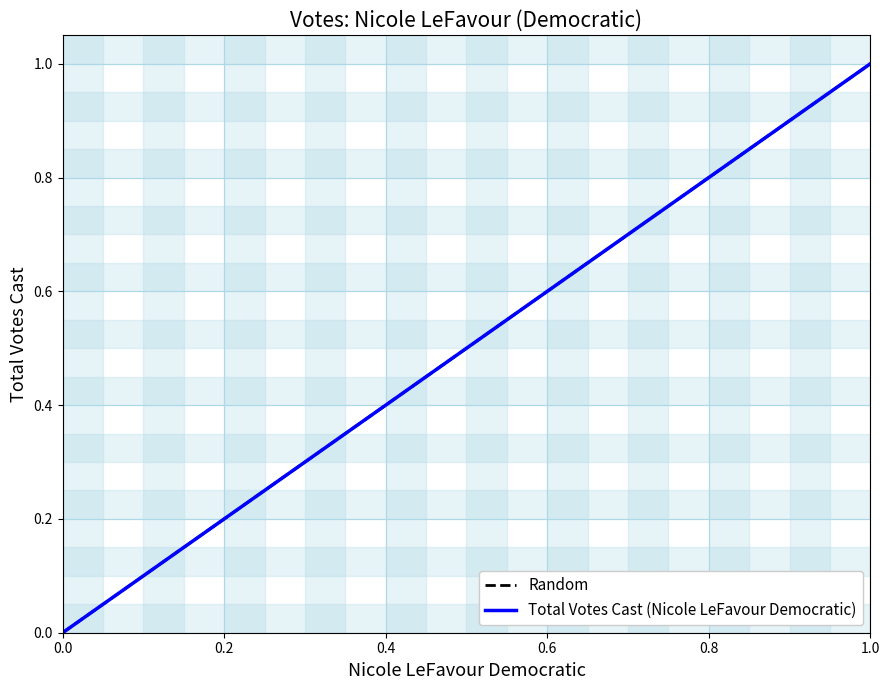

True or false: Total Votes Cast (Nicole LeFavour Democratic) has a value of 0 at 0.0.

True